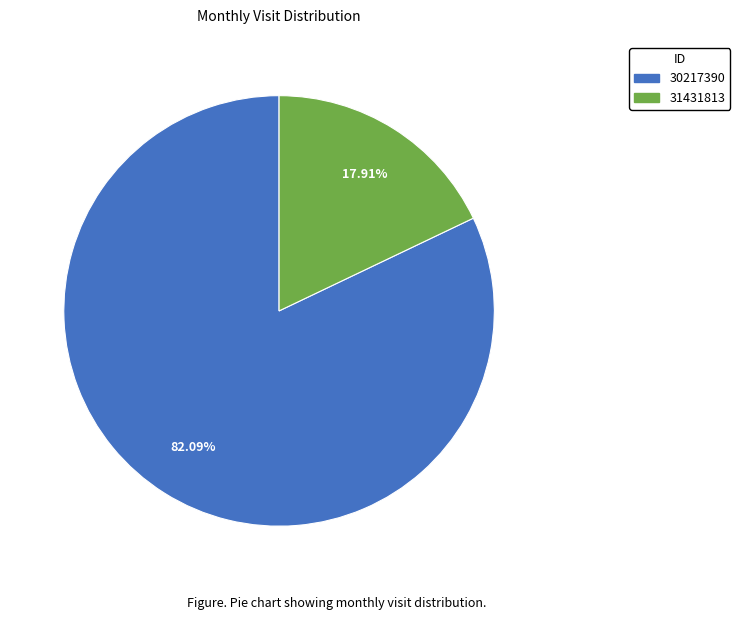

Rank the categories by value from highest to lowest.

30217390, 31431813